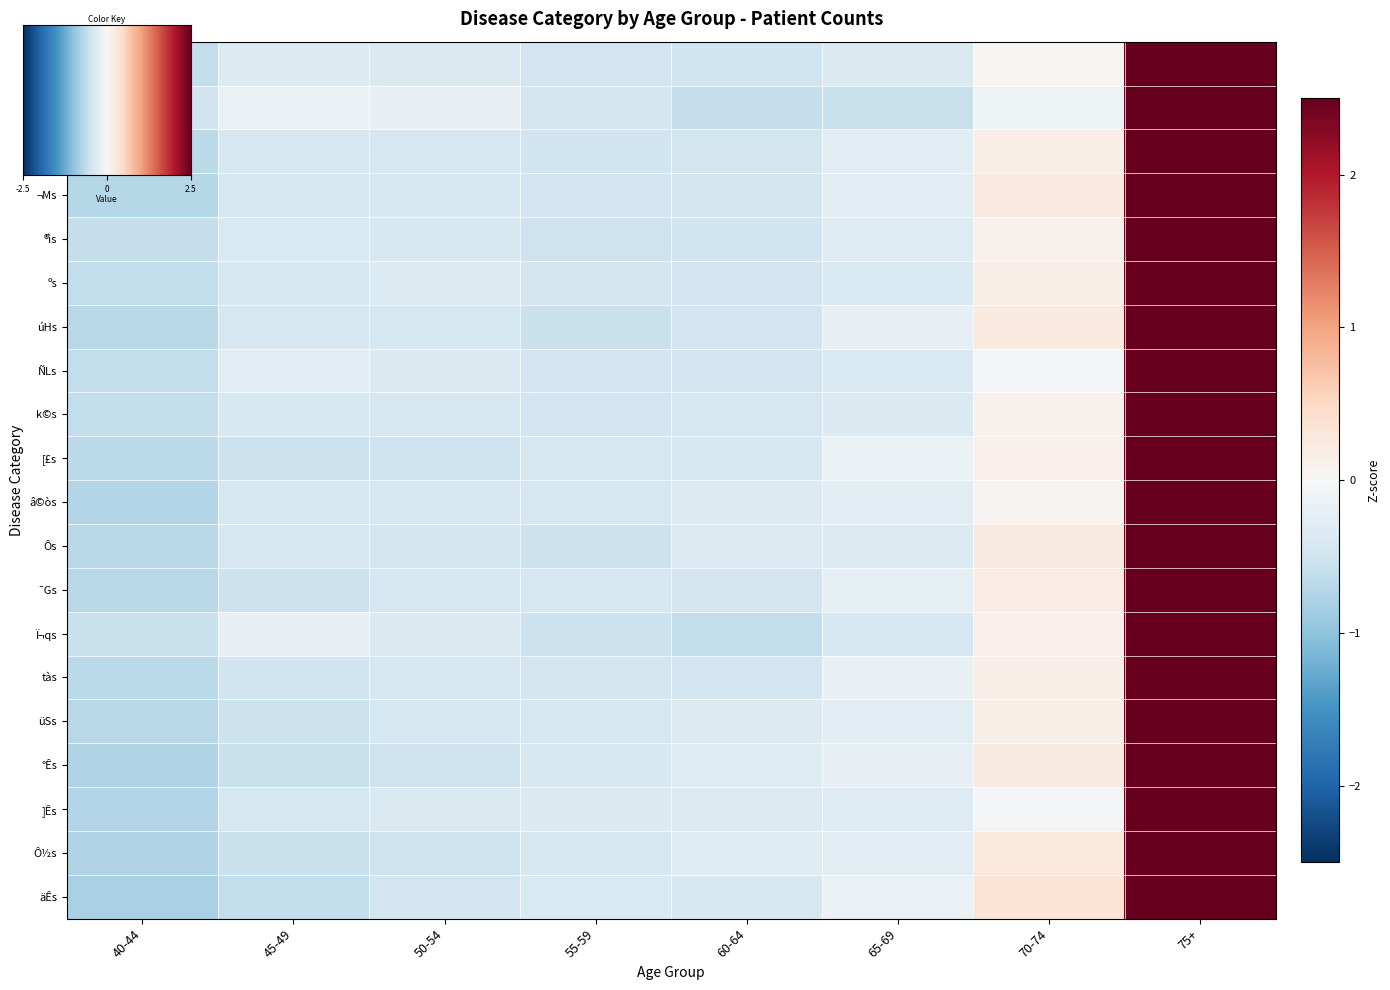

List the series in order of their peak value, highest first.

ÑLs, ]Ês, Dys, kC¹, k©s, ®ìs, â©òs, ºs, Ï¬qs, üSs, Ùs, [£s, tàs, ¯Gs, Ôs, ¬Ms, úHs, °Ês, Ô½s, äÊs